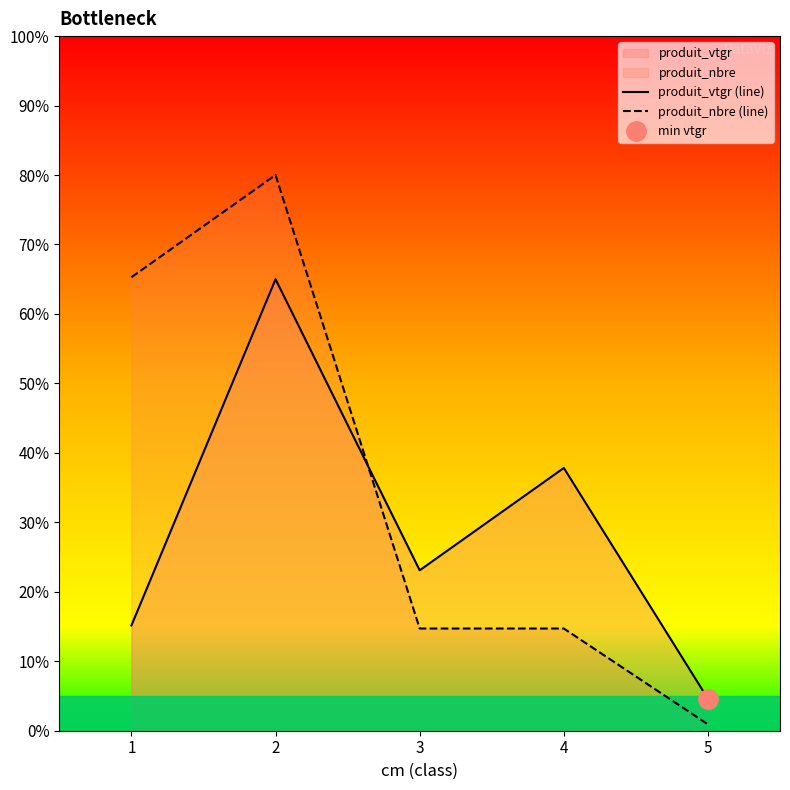

True or false: produit_nbre (line) has more than 2 interior local peaks.

False